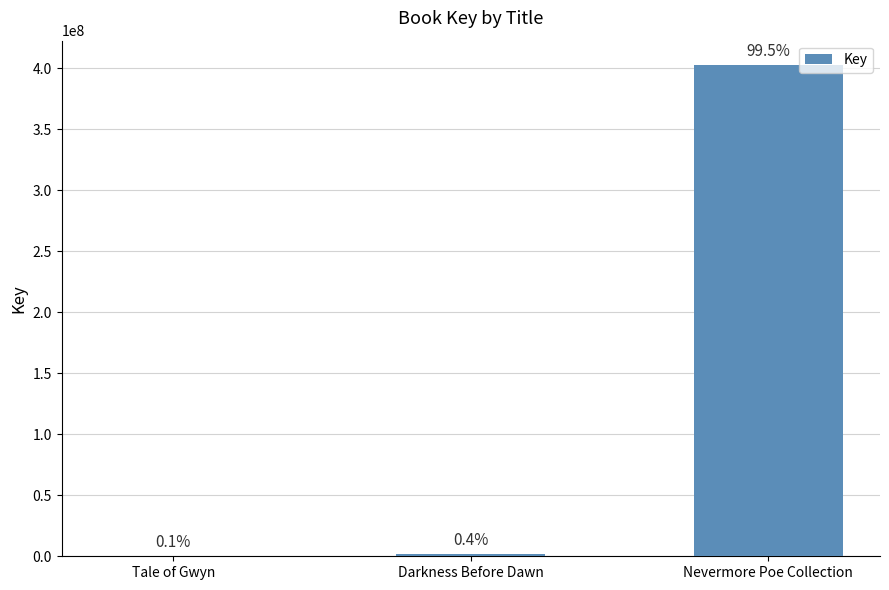

Which category has the lowest value across all series?

Tale of Gwyn